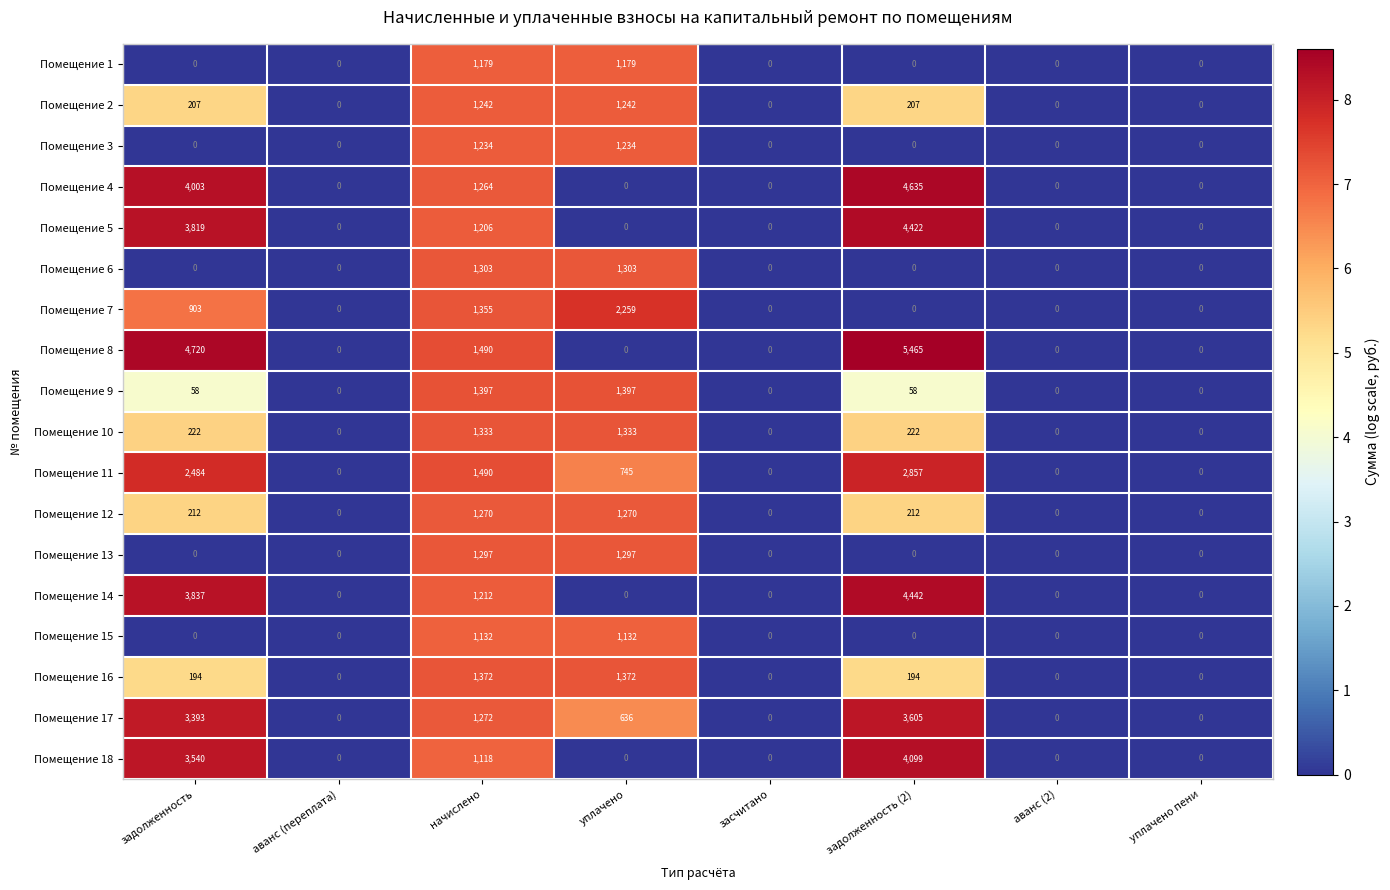

The value of Помещение 7 at уплачено is 860. True or false?

False